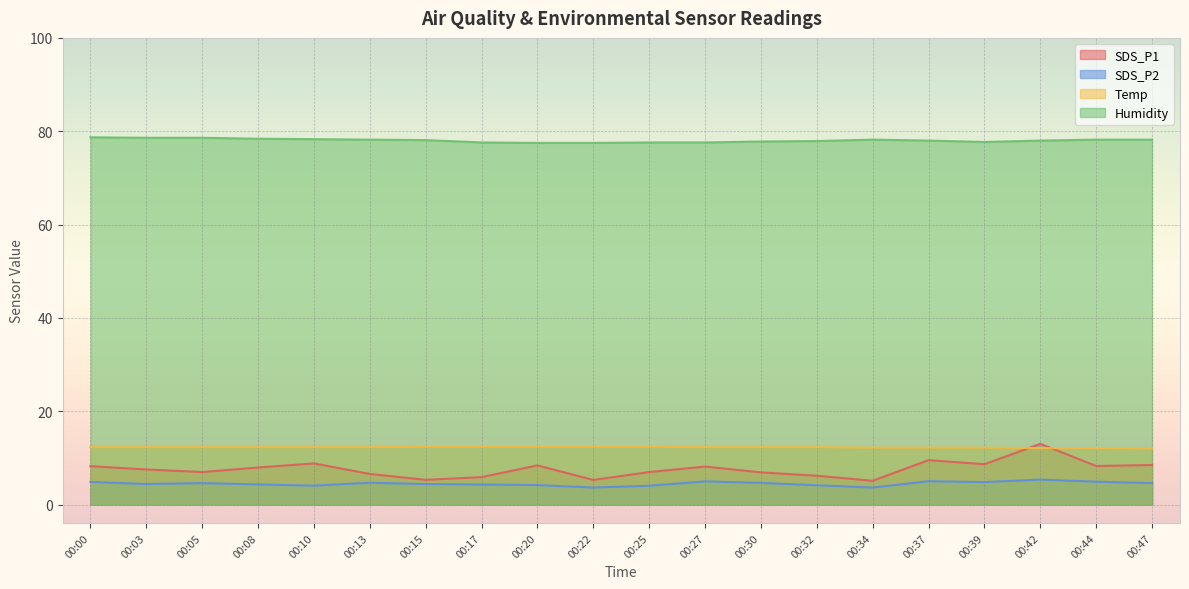

True or false: SDS_P1 and Humidity intersect in this chart.

False